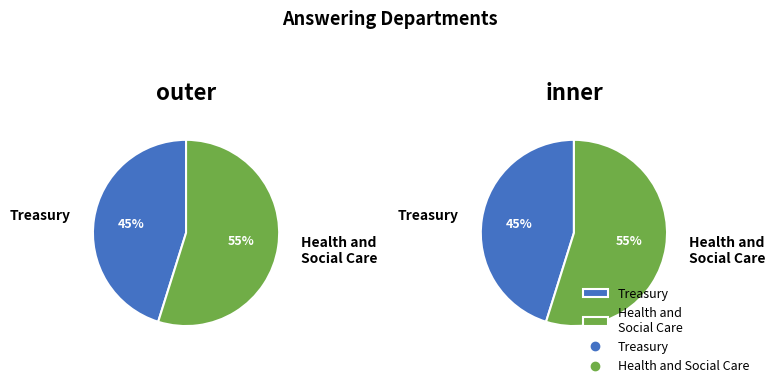

Rank the categories by value from highest to lowest.

Health and Social Care, Treasury